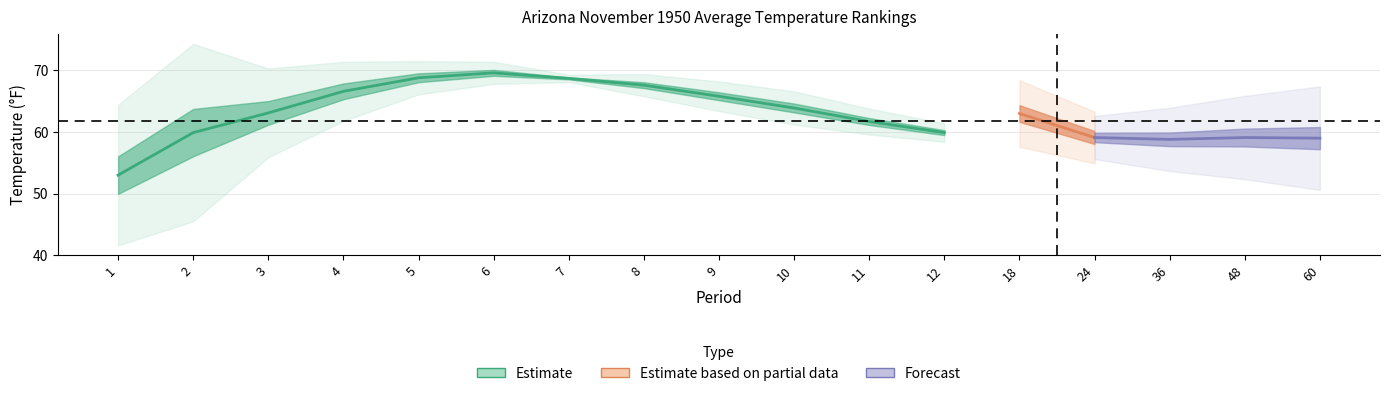

What is the sum of the Value values at 3 and 10?

127.0